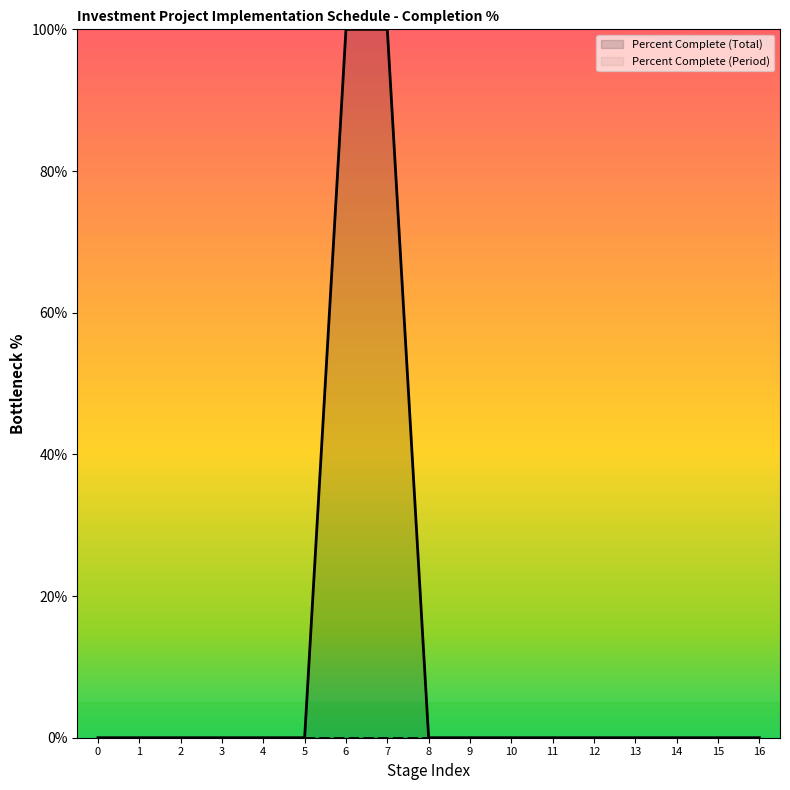

How many values are above zero?

2